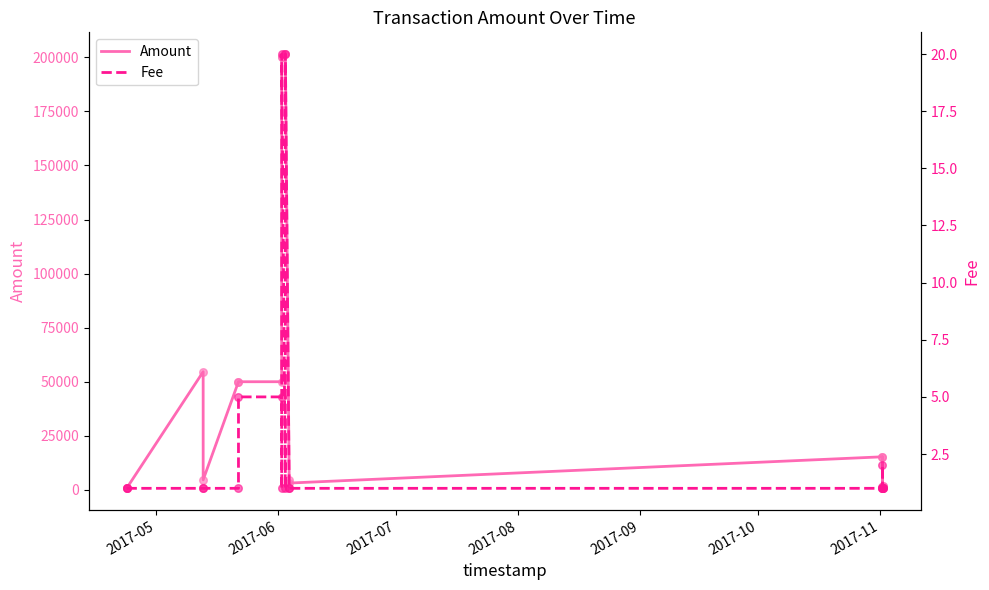

Is the value of Fee at 2017-06 greater than the value of Amount at 10?

No